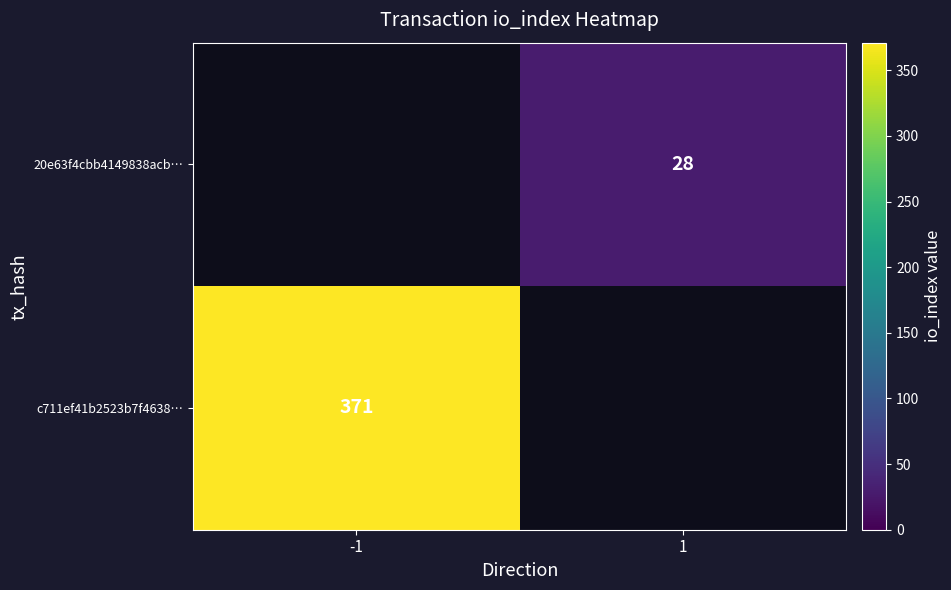

Which has a higher value, -1 or 1?

1